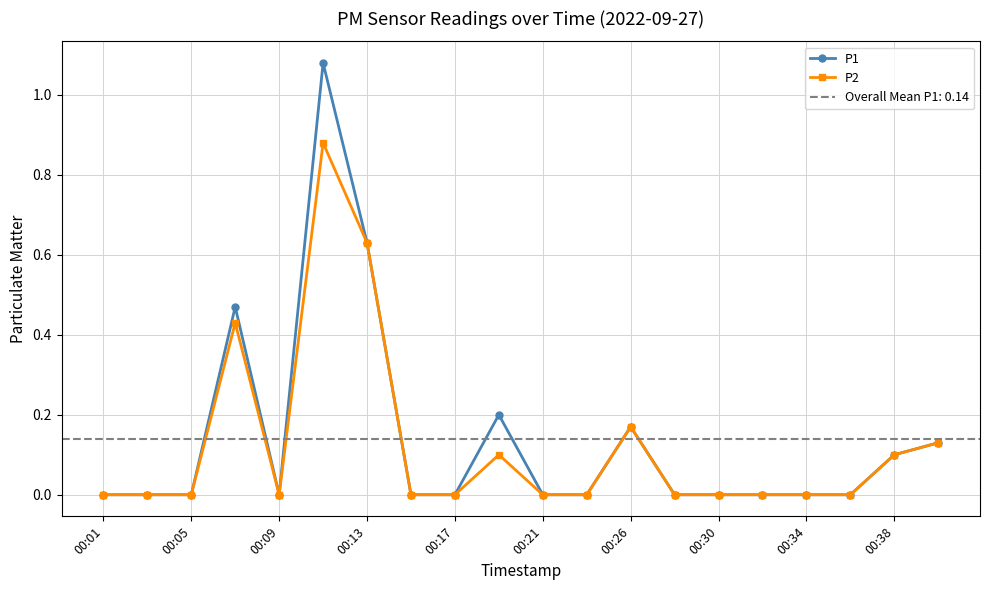

True or false: P2 has a value of 0.0 at 00:05.

True